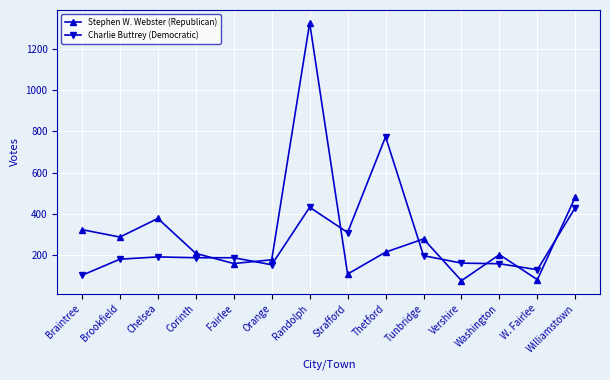

At which category is the sum across all series the highest?

Randolph